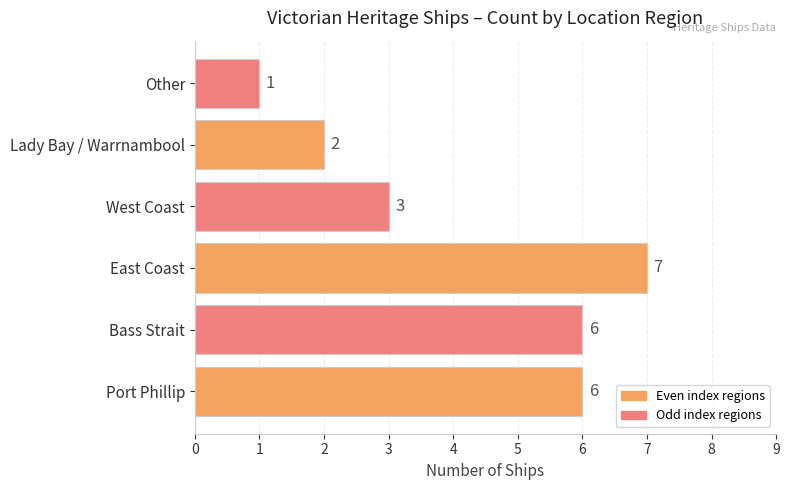

Is it true that the value at West Coast is 3?

True